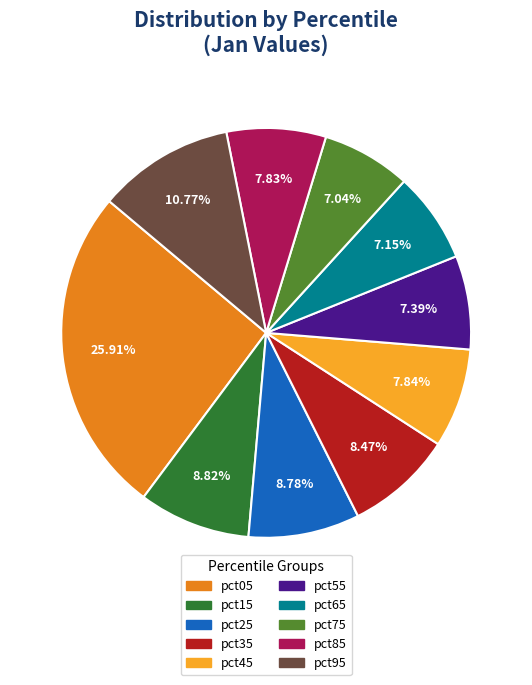

What percentage is the pct35 slice, to the nearest percent?

8%